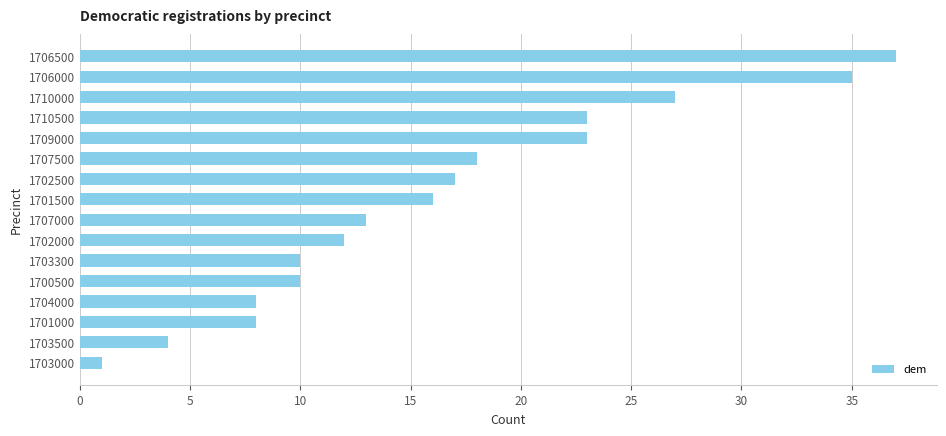

What is the difference between the maximum and minimum values?

36